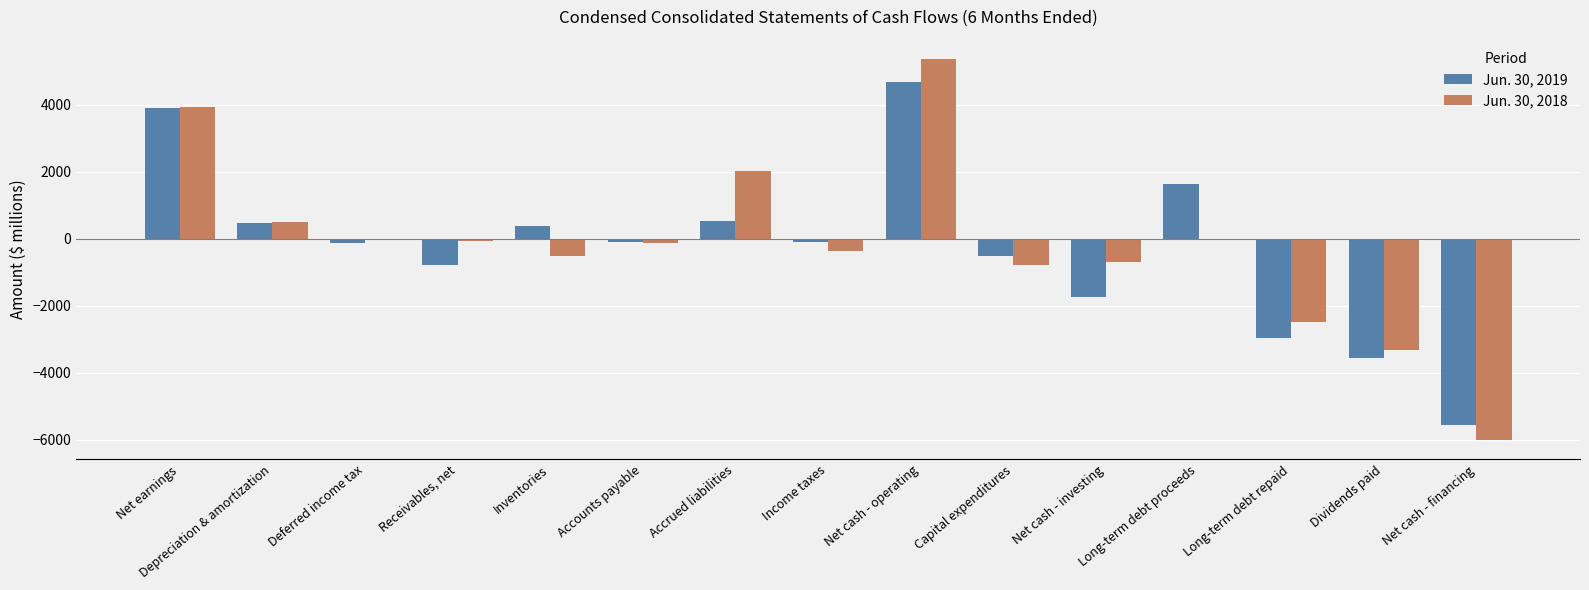

What is the difference between the Jun. 30, 2018 values at Long-term debt proceeds and Capital expenditures?

774